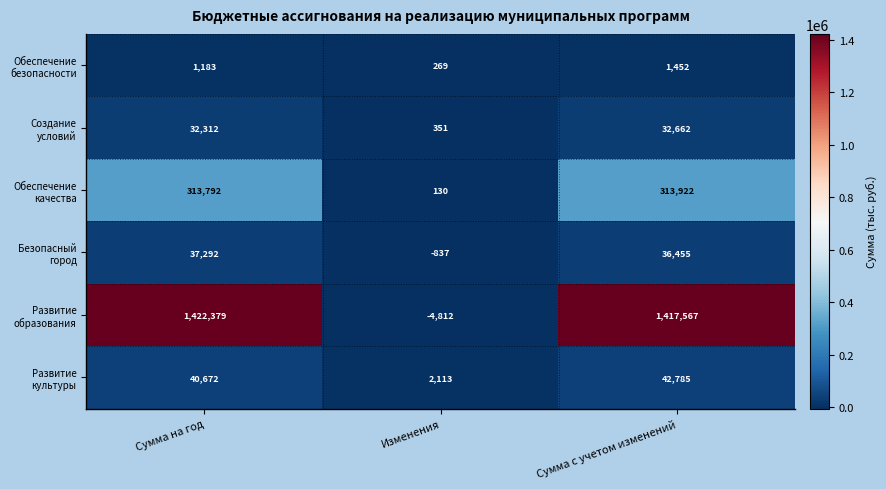

What is the spread (max minus min) of values at Изменения?

6925